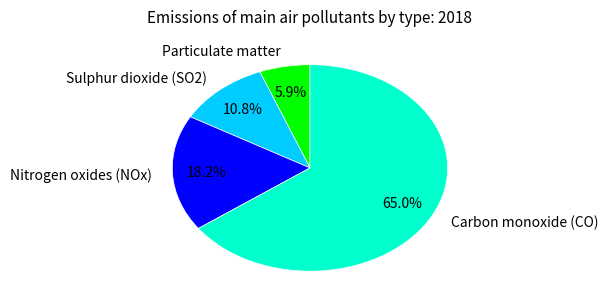

True or false: Particulate matter accounts for 6% of the total.

True